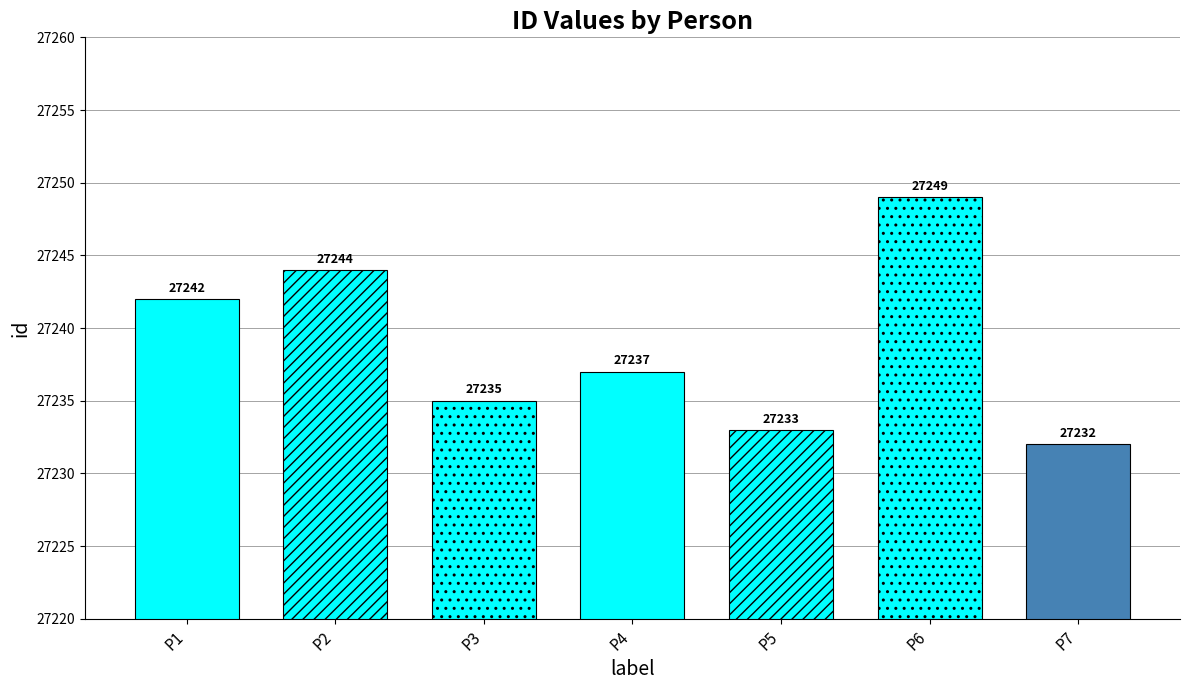

Reading right to left, list all the values displayed in this chart.

ივანე ბუთხუზი=27232	თევდორე გიორგის ძე ბუჩუკური=27249	ლიდია თევდორეს ასული ბურდული=27233	გაბრიელ შიოს ძე ბურდული=27237	ივანე როსტომის ძე ბურდული=27235	ნიკოლოზ ნონიას ძე ბალაშვილი=27244	იოსებ სიმონის ძე ბარახუსტი=27242